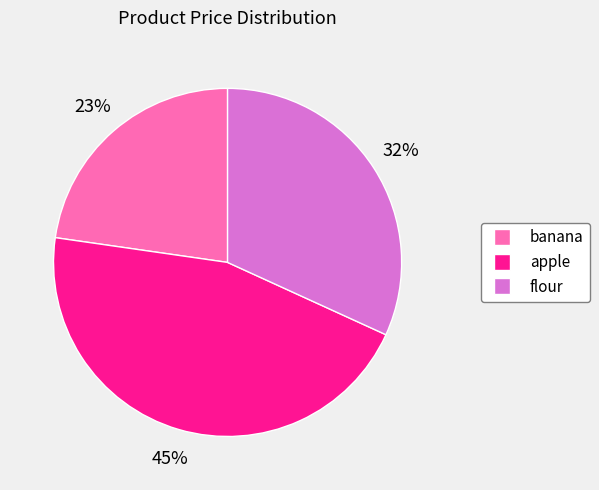

Is the sum of flour and banana greater than half?

Yes